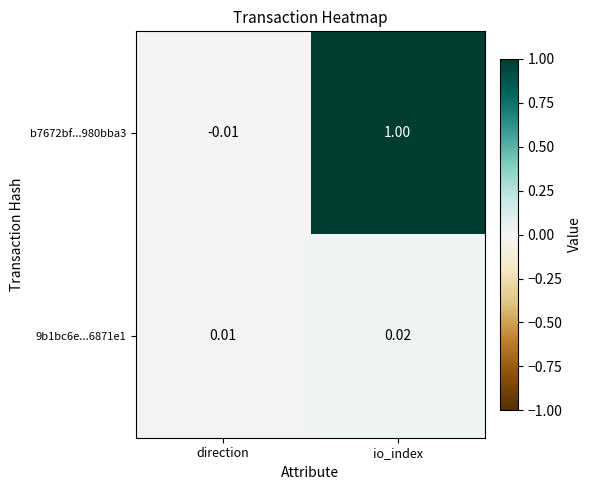

At which category is the sum across all series the highest?

io_index